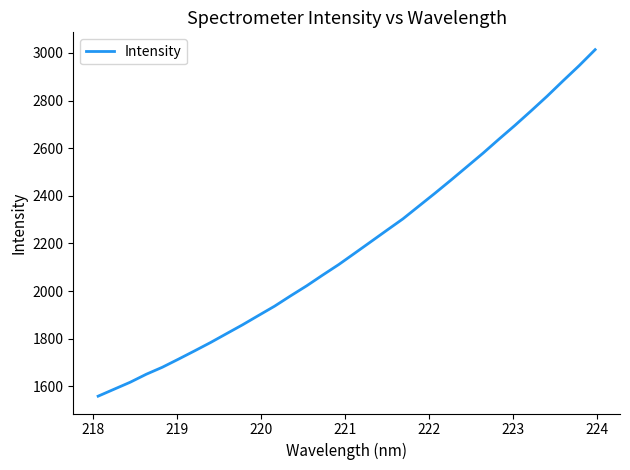

What is the difference between the second highest and second lowest values?

1358.2